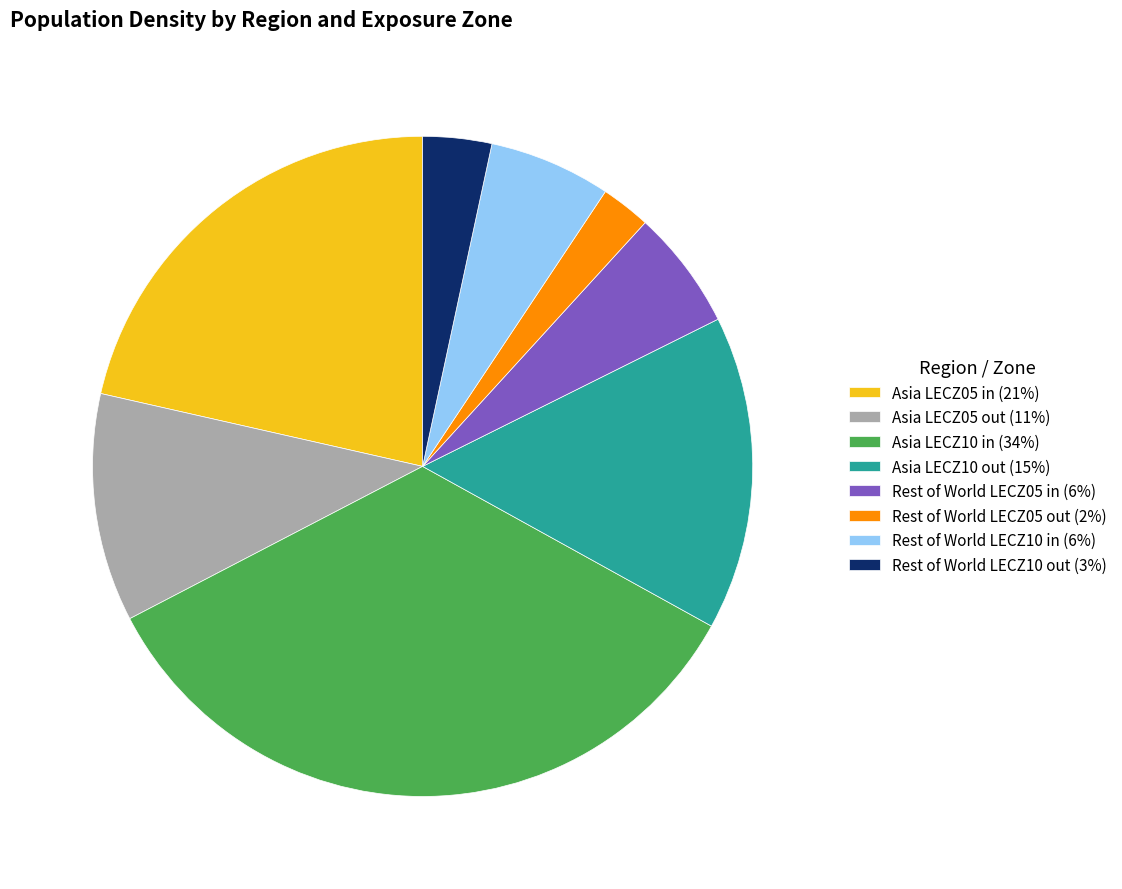

True or false: Rest of World LECZ10 in (6%) accounts for 13% of the total.

False